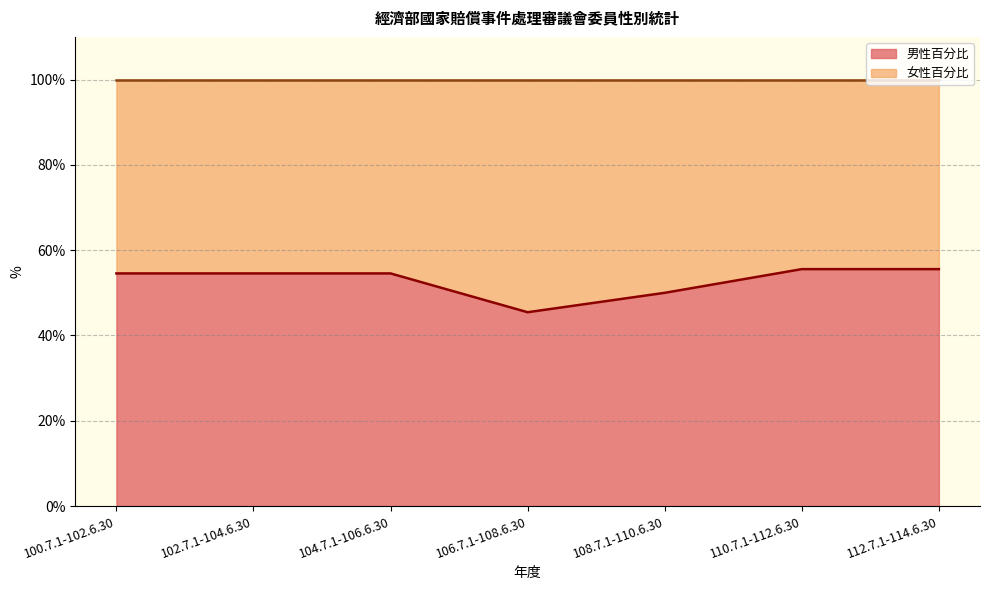

True or false: the data shows 34.9 at 102.7.1-104.6.30.

False